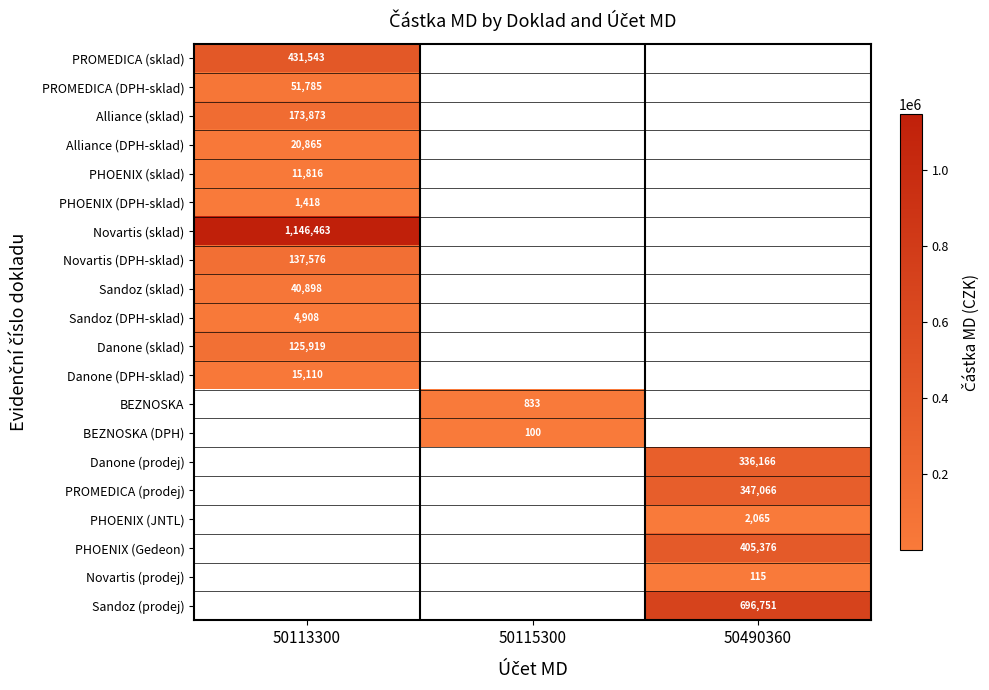

Which category has the highest value in the PHOENIX (sklad) series?

50113300